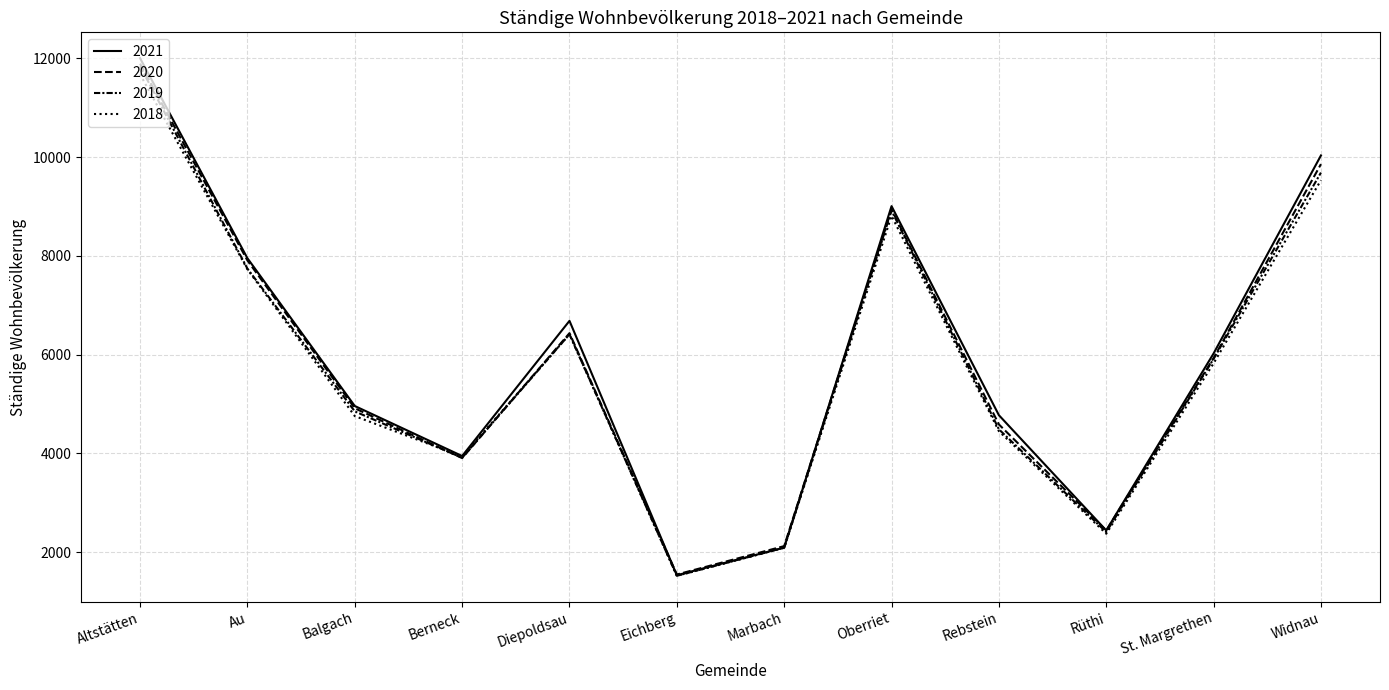

Rank the series by their maximum value, from highest to lowest.

2021, 2020, 2019, 2018